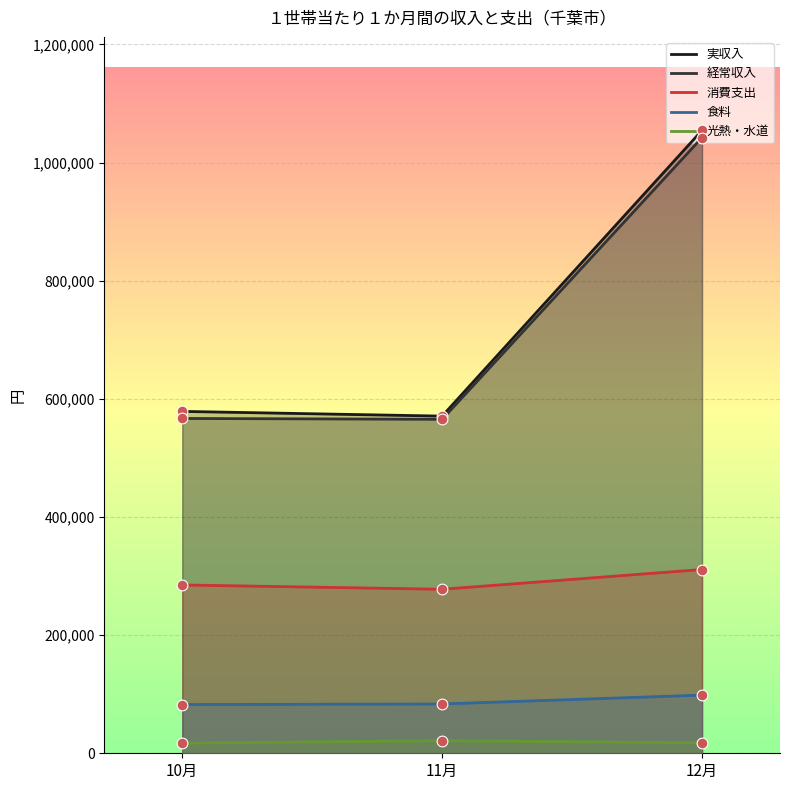

At how many categories does at least one series exceed 706382?

1